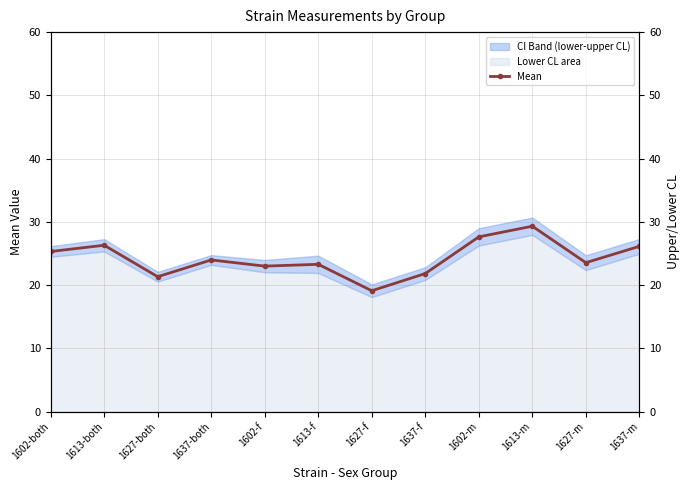

What position from the left is 1627-m?

11